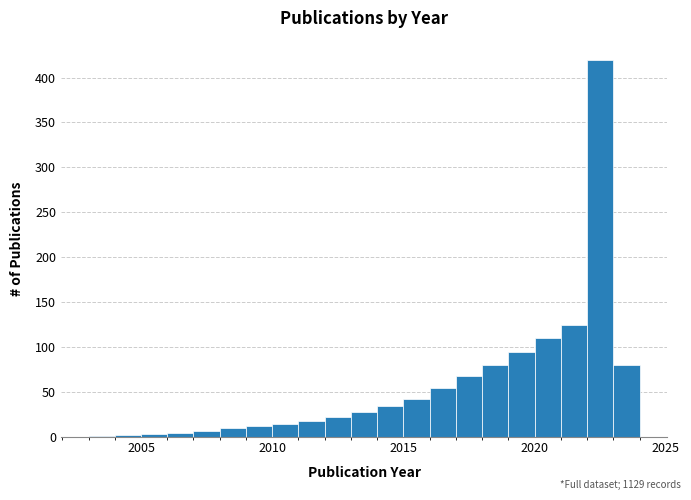

Read against the x-axis, roughly where is the centre of the tallest bar?

2022.5